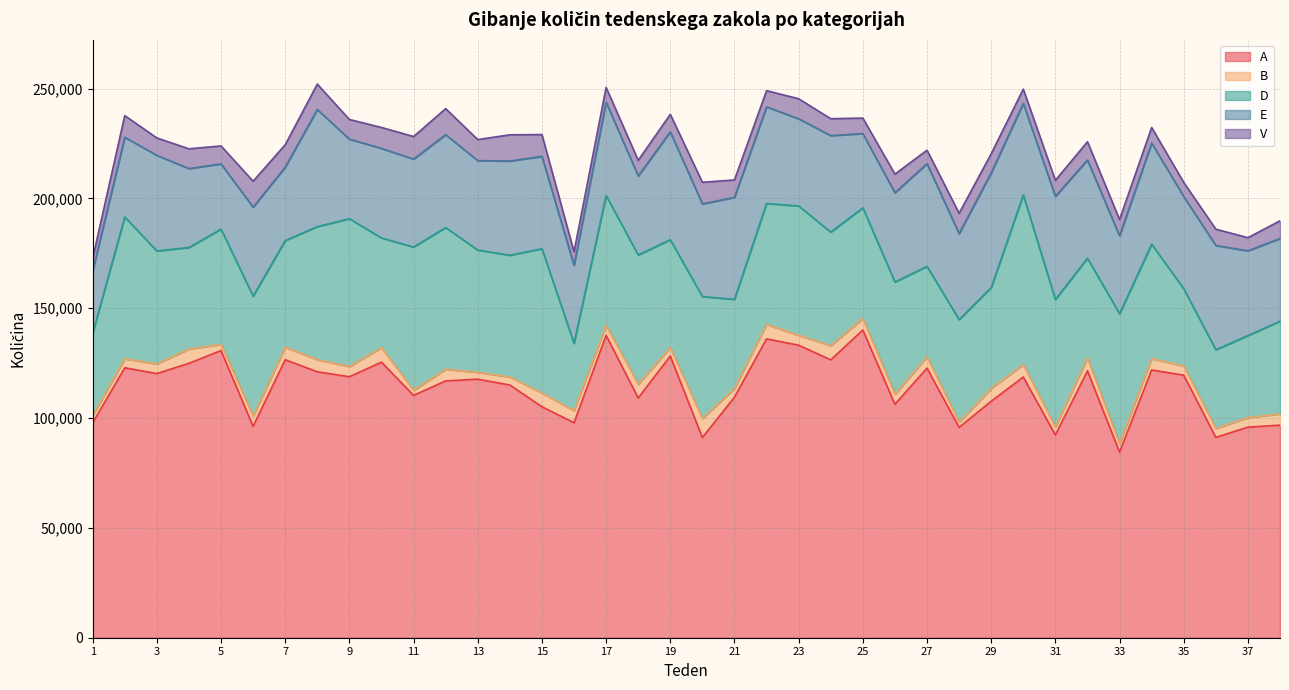

At how many categories does at least one series exceed 3091?

38